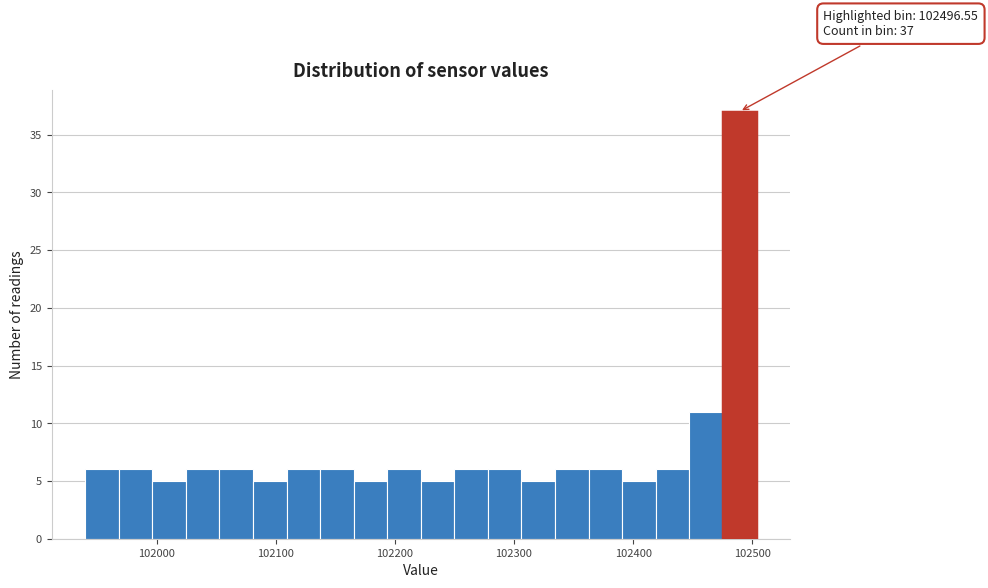

Read against the x-axis, roughly where is the centre of the tallest bar?

102490